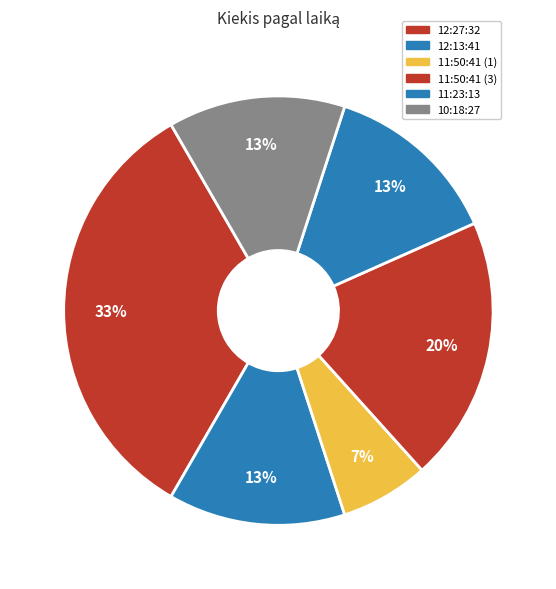

What is the largest slice in the pie chart?

12:27:32